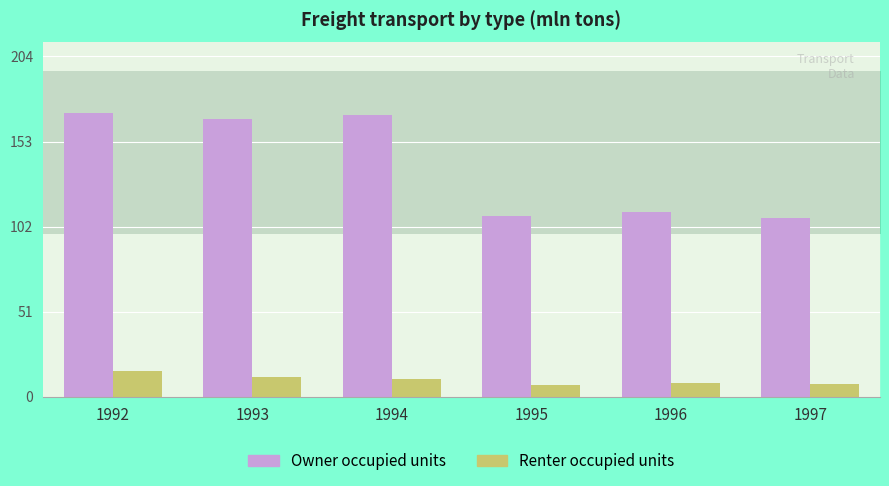

Reading left to right, list all the values displayed in this chart.

Owner occupied units: 1992=170.2	1993=166.6	1994=169.2	1995=108.3	1996=110.7	1997=107.5
Renter occupied units: 1992=15.2	1993=11.7	1994=10.4	1995=6.9	1996=8.4	1997=7.4